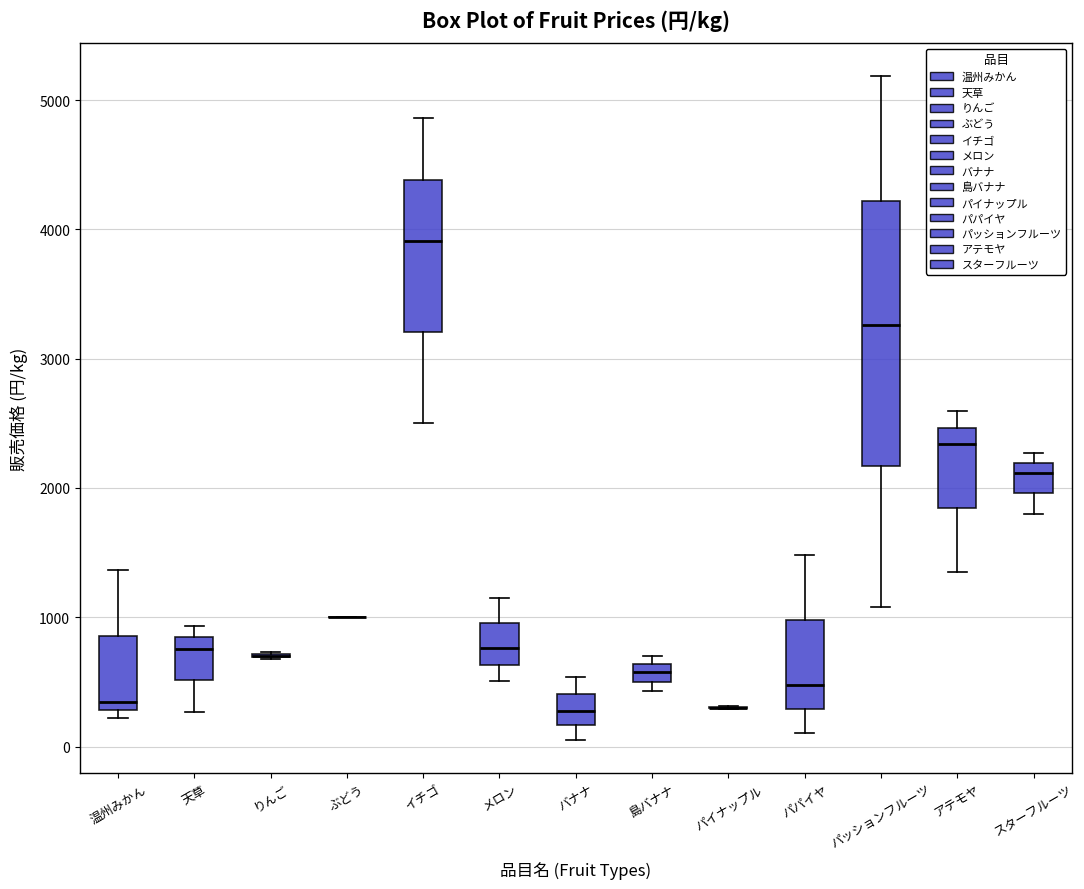

Comparing the boxes themselves (not the whiskers), which one is the tallest?

パッションフルーツ